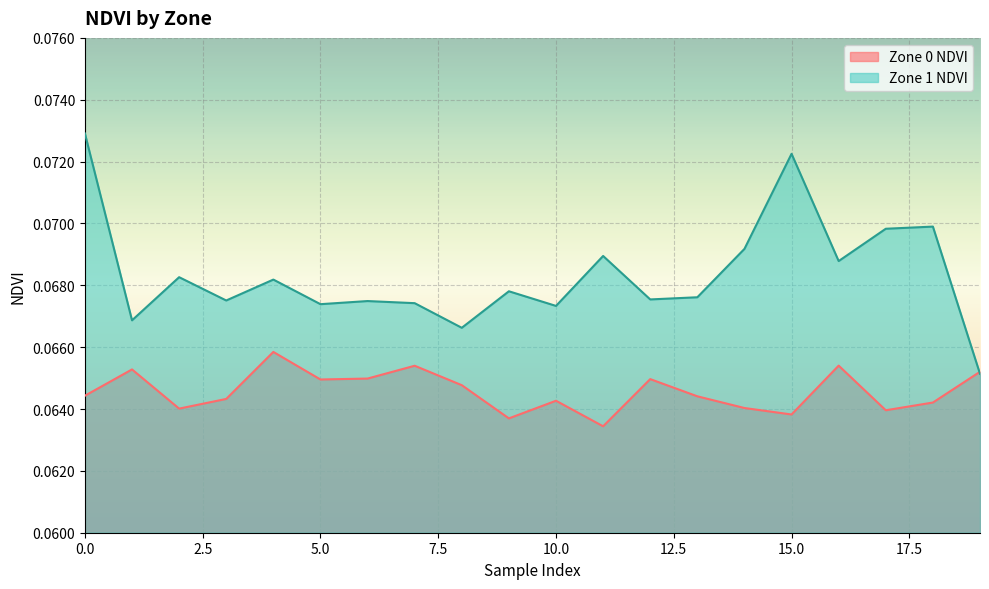

Reading left to right, what are all the values shown in this chart?

Zone 0 NDVI: 0.1	0.1	0.1	0.1	0.1	0.1	0.1	0.1	0.1	0.1	0.1	0.1	0.1	0.1	0.1	0.1	0.1	0.1	0.1	0.1
Zone 1 NDVI: 0.1	0.1	0.1	0.1	0.1	0.1	0.1	0.1	0.1	0.1	0.1	0.1	0.1	0.1	0.1	0.1	0.1	0.1	0.1	0.1